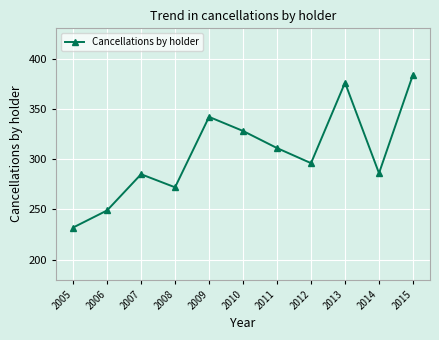

True or false: the data shows 285 at 2007.

True